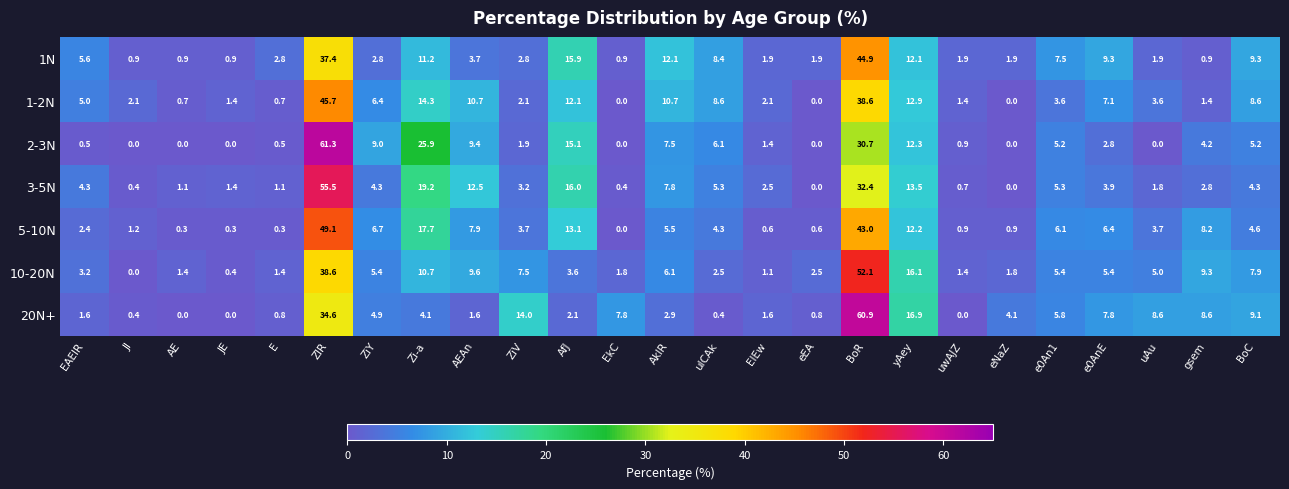

What is the difference between the maximum and second lowest values in the 2-3N series?

61.3